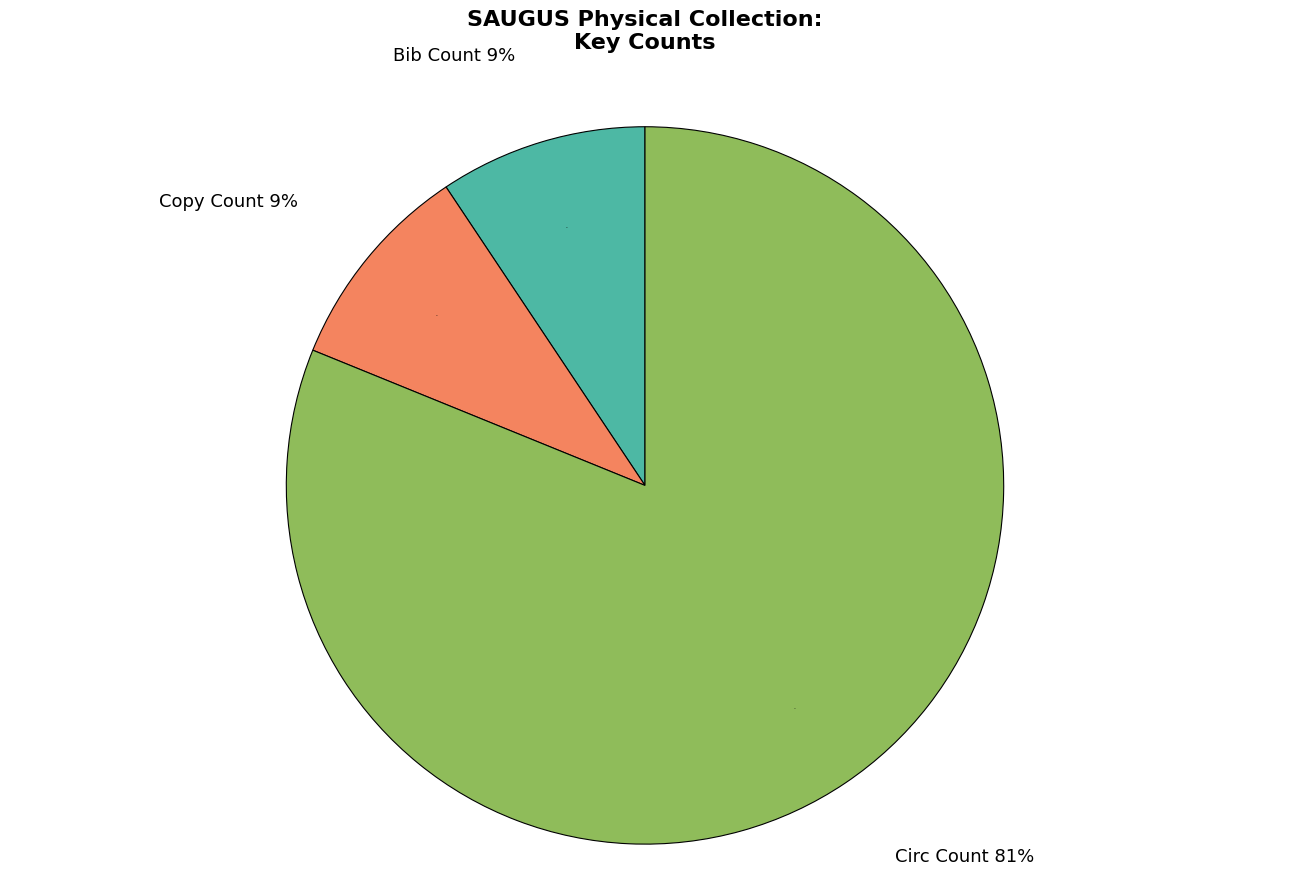

To the nearest percent, what portion does Circ Count represent?

81%